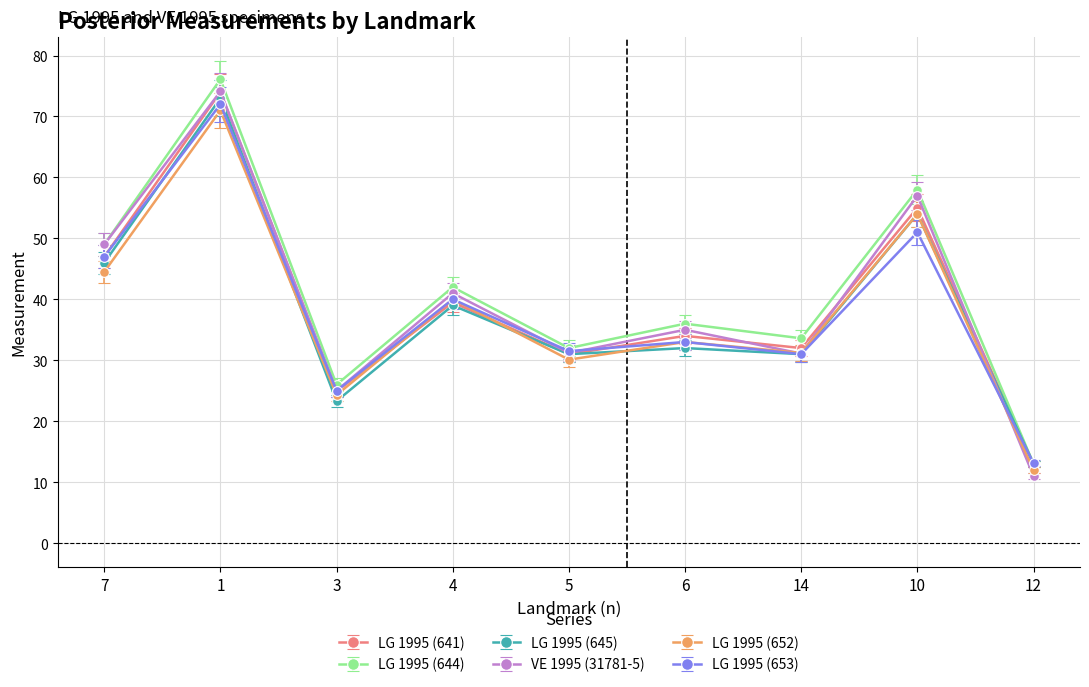

What are all the series names shown in the legend?

LG 1995 (641), LG 1995 (644), LG 1995 (645), VE 1995 (31781-5), LG 1995 (652), LG 1995 (653)